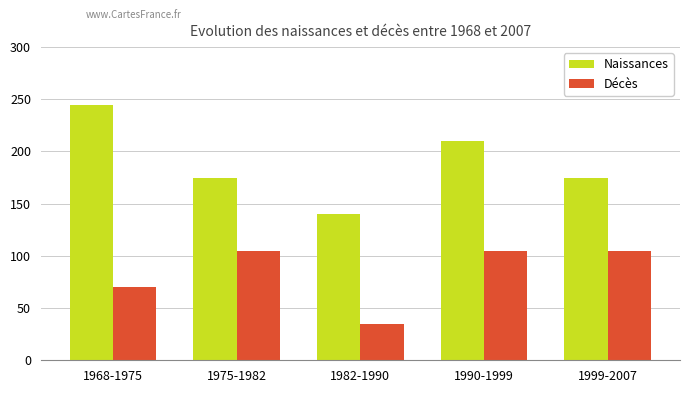

What is the difference between the maximum and minimum values in the Naissances series?

105